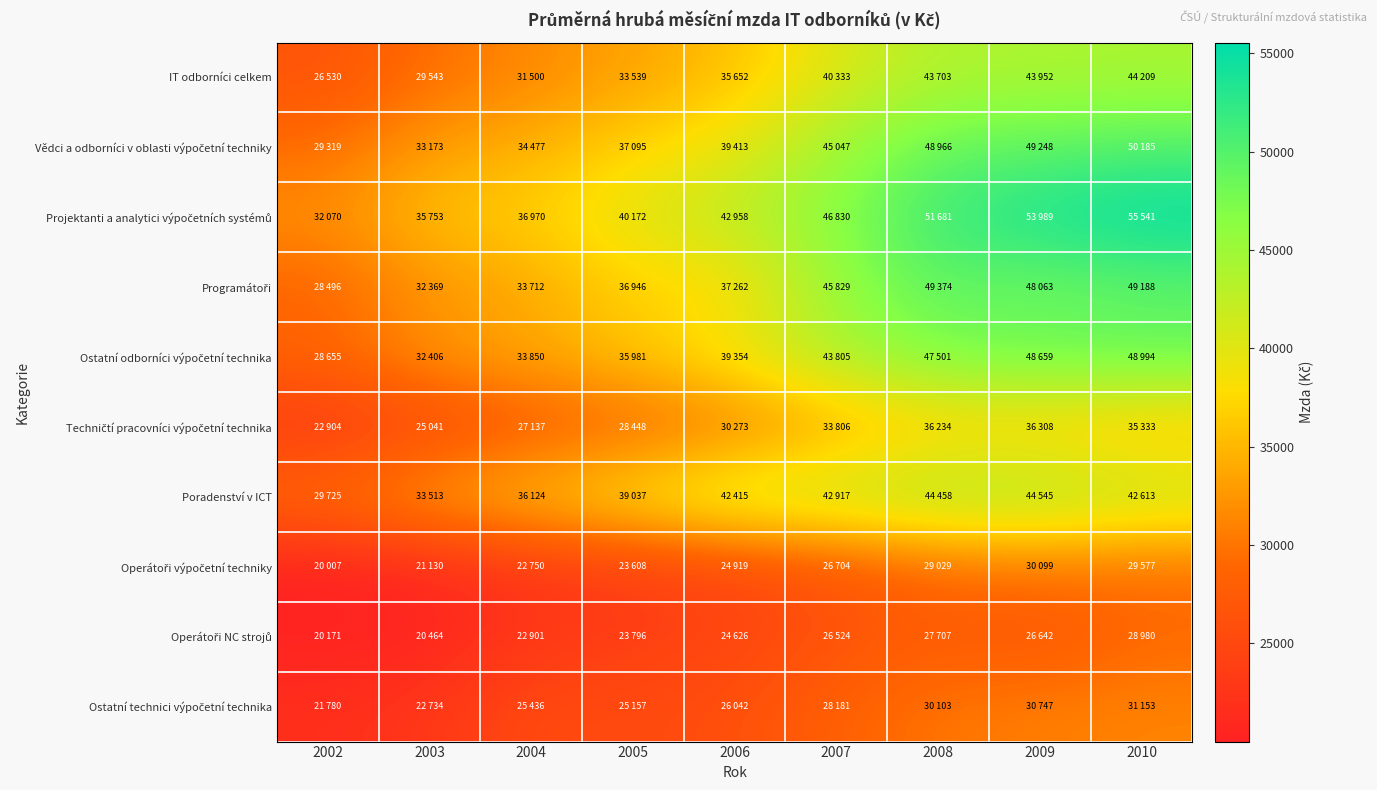

Between 2006 and 2002, which is larger?

2006